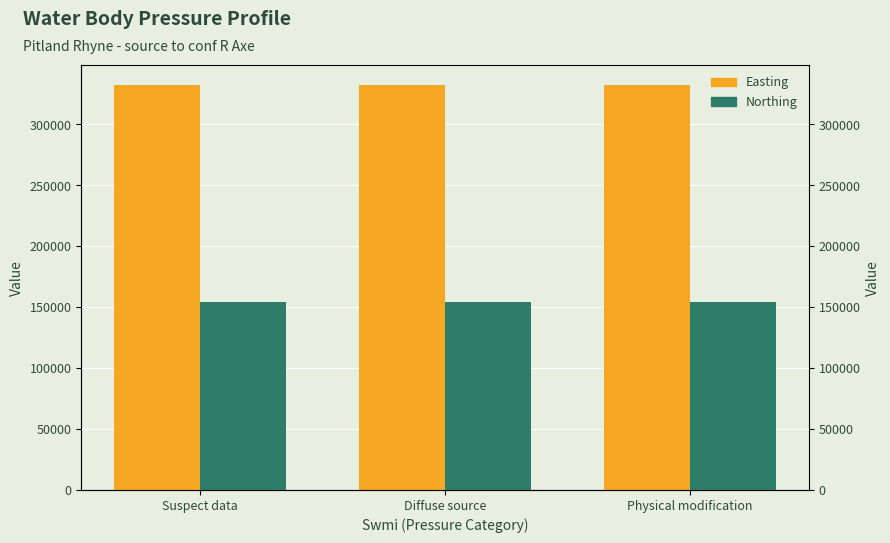

What are all the series names shown in the legend?

Easting, Northing